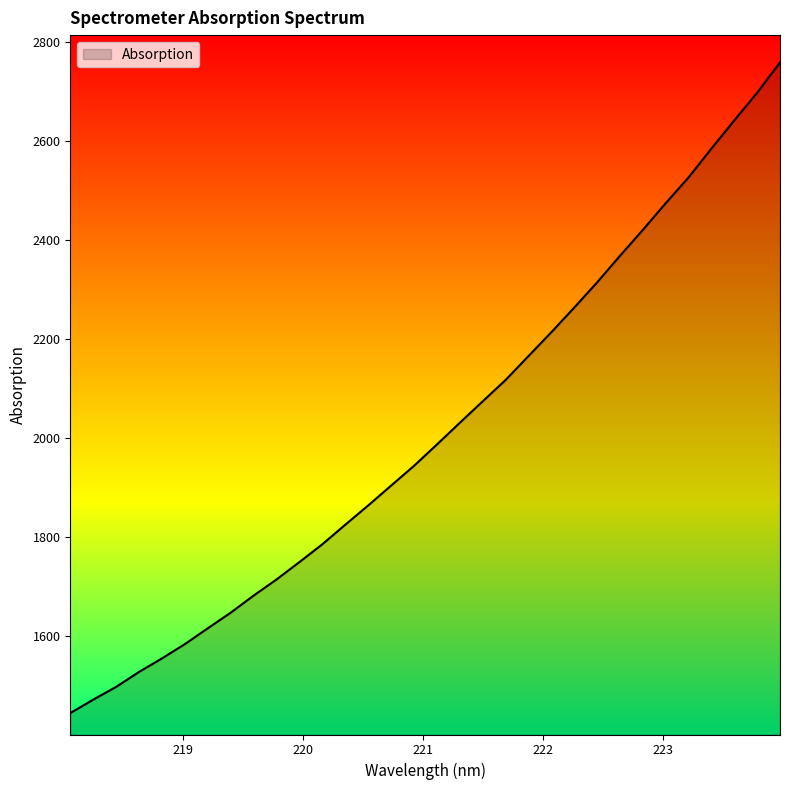

What is the smallest value displayed?

1443.6